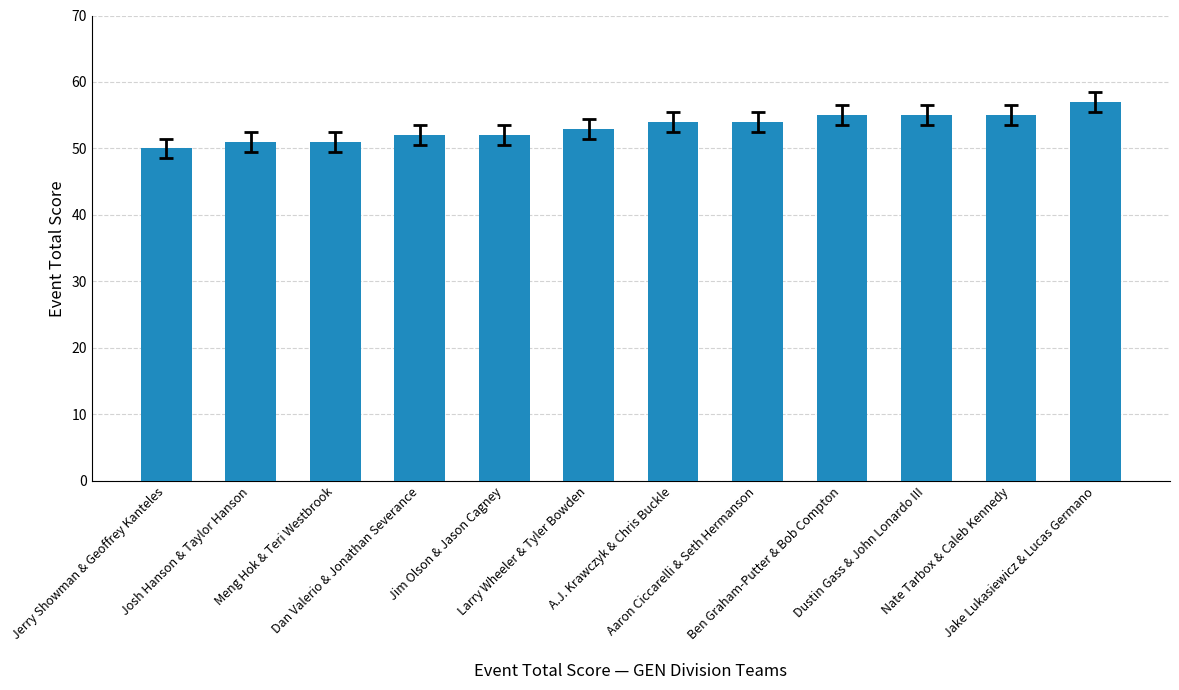

How many data points does each series have?

12